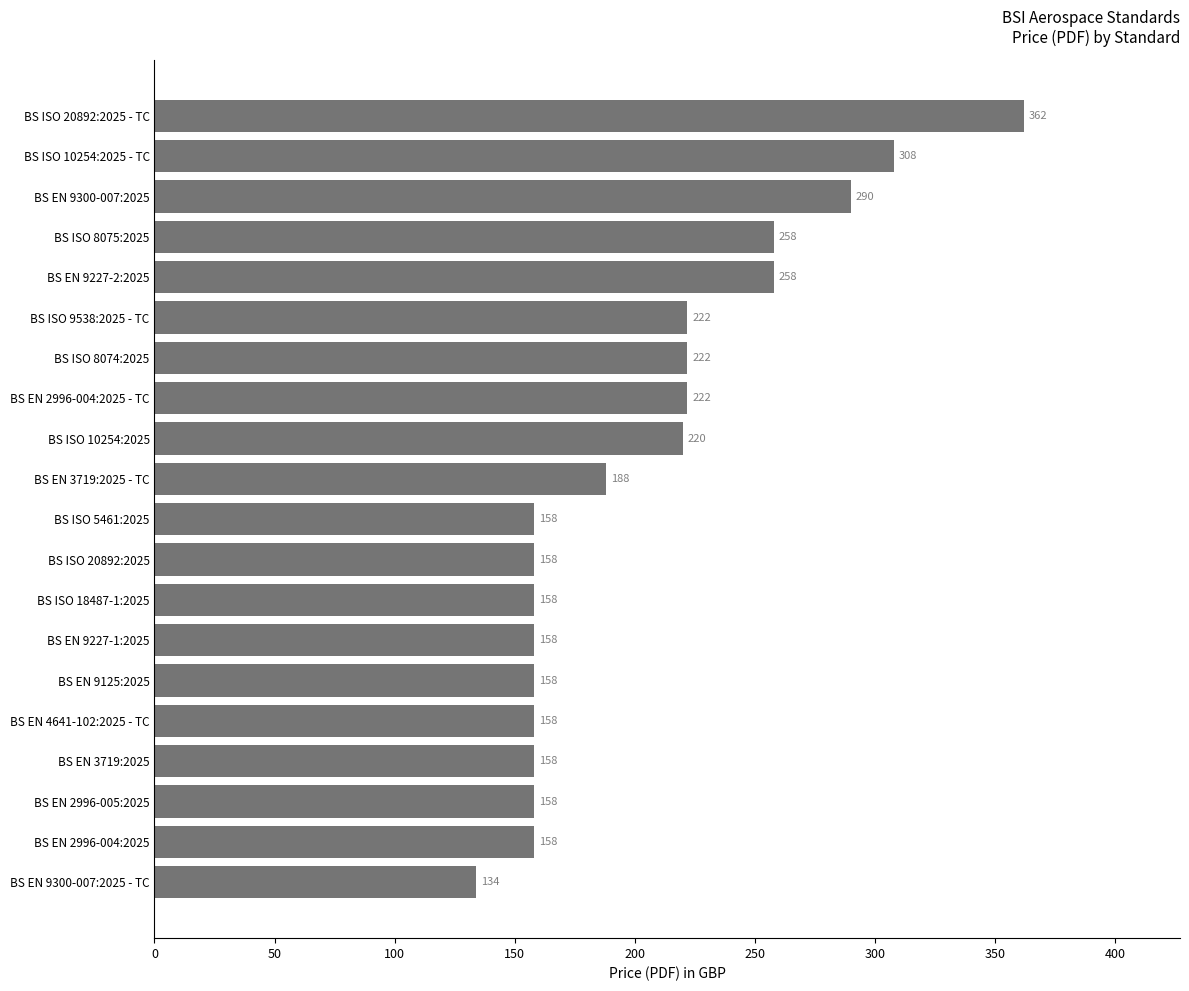

What value does the data have at BS EN 9227-2:2025, to the nearest 10?

260